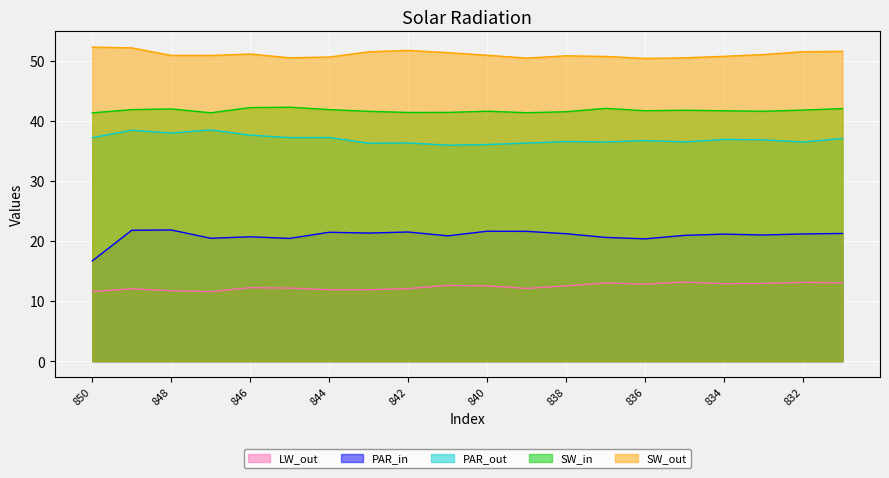

True or false: Untitled 2 and Untitled 5 intersect in this chart.

False